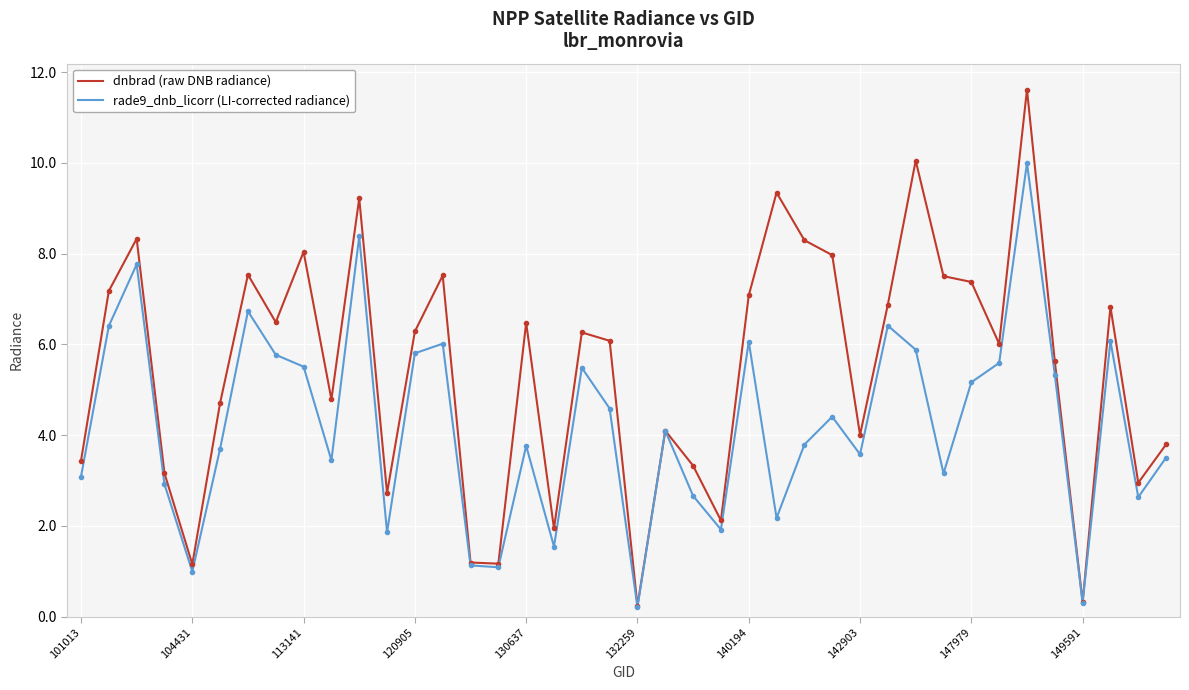

Which series has the largest range (max minus min)?

dnbrad (raw DNB radiance)